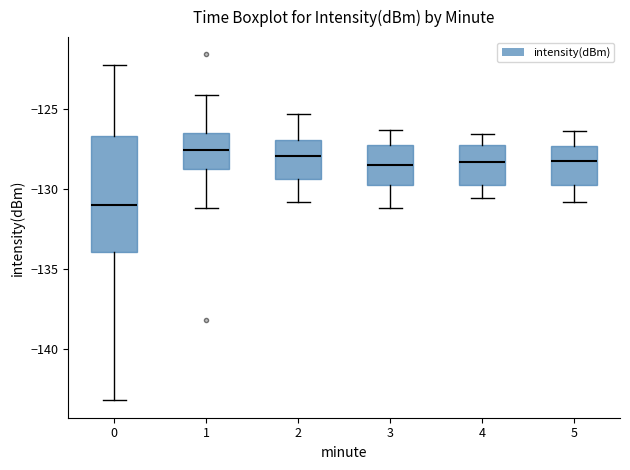

Comparing the boxes themselves (not the whiskers), which one is the tallest?

0